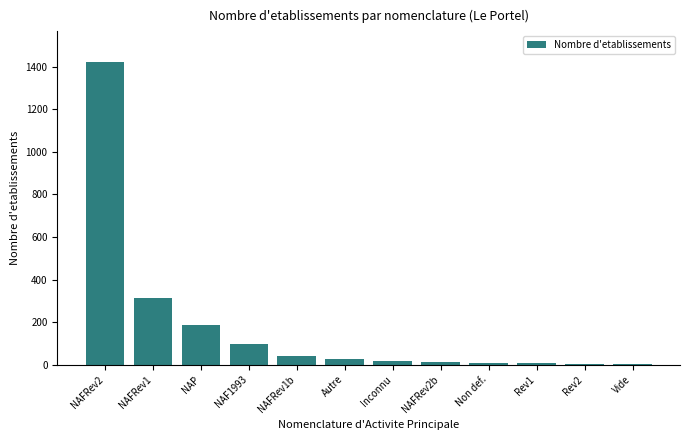

The chart shows a value of 312 at NAFRev1. True or false?

True